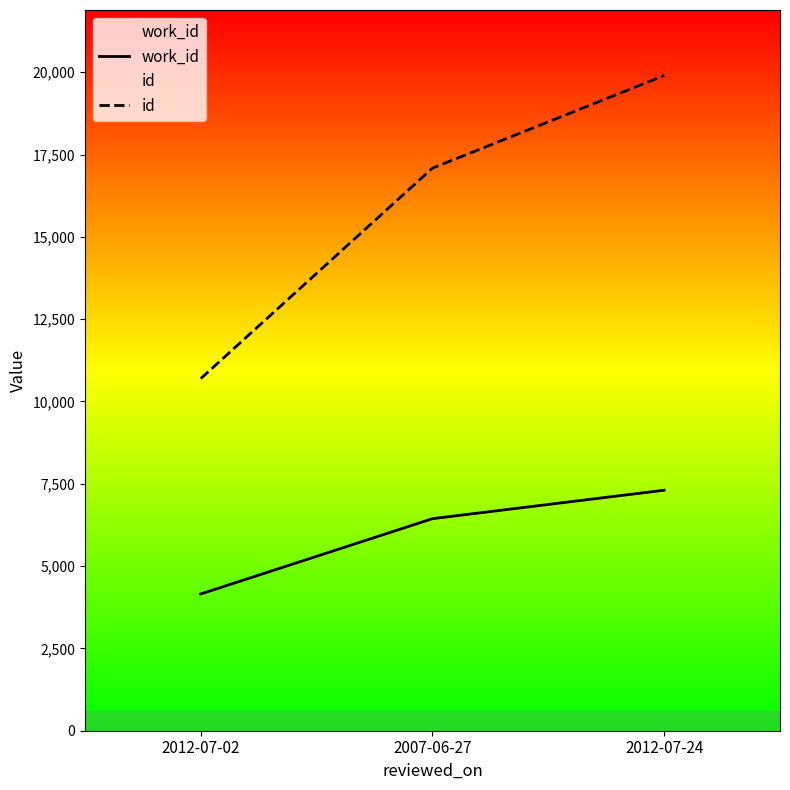

Reading left to right, transcribe all the data shown in this chart.

work_id: 2012-07-02=4153	2007-06-27=6440	2012-07-24=7304
id: 2012-07-02=10694	2007-06-27=17086	2012-07-24=19899